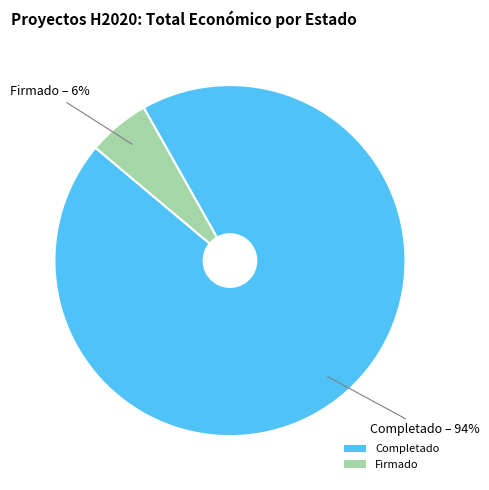

Between Firmado and Completado, which is larger?

Completado